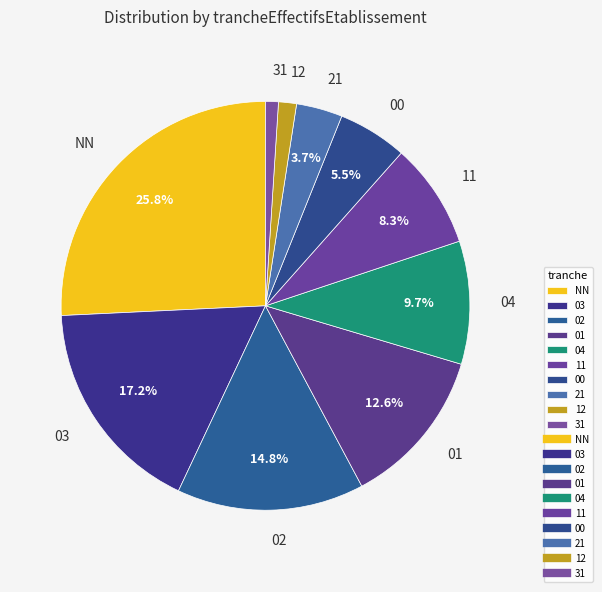

What is the largest slice in the pie chart?

NN